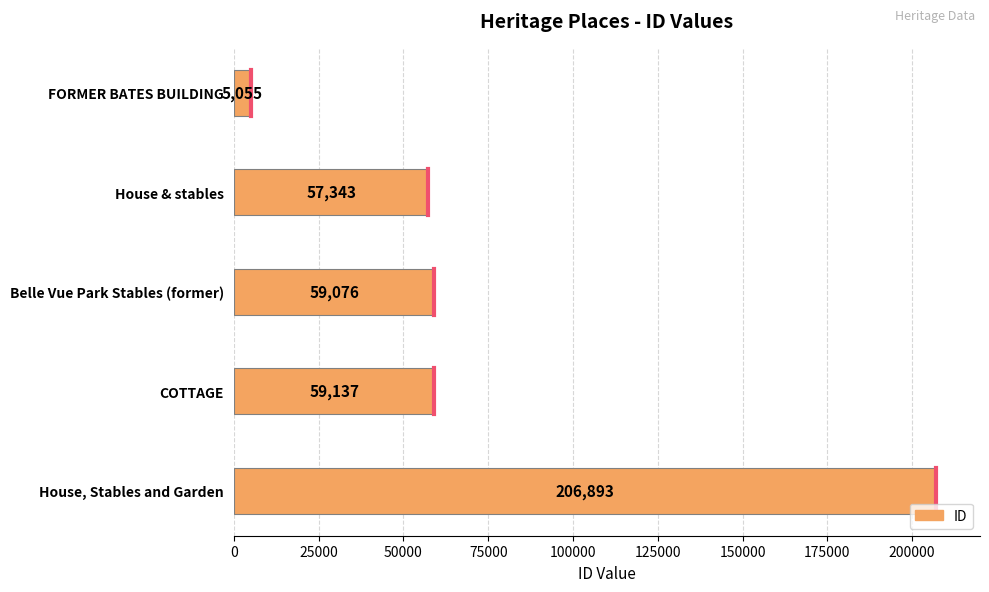

True or false: the data shows 5055 at FORMER BATES BUILDING.

True